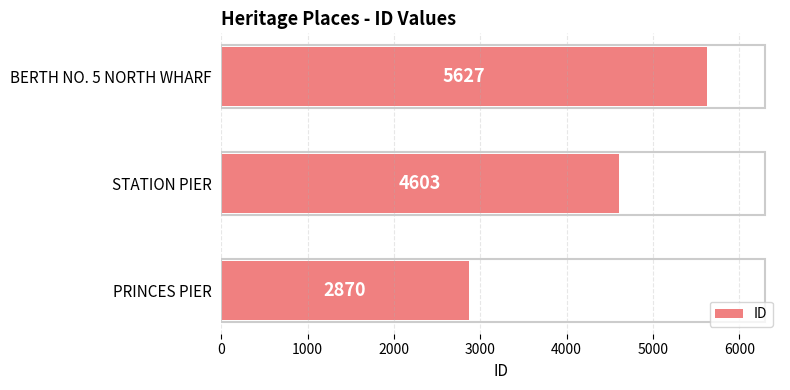

How many values are between 2870 and 5627?

3